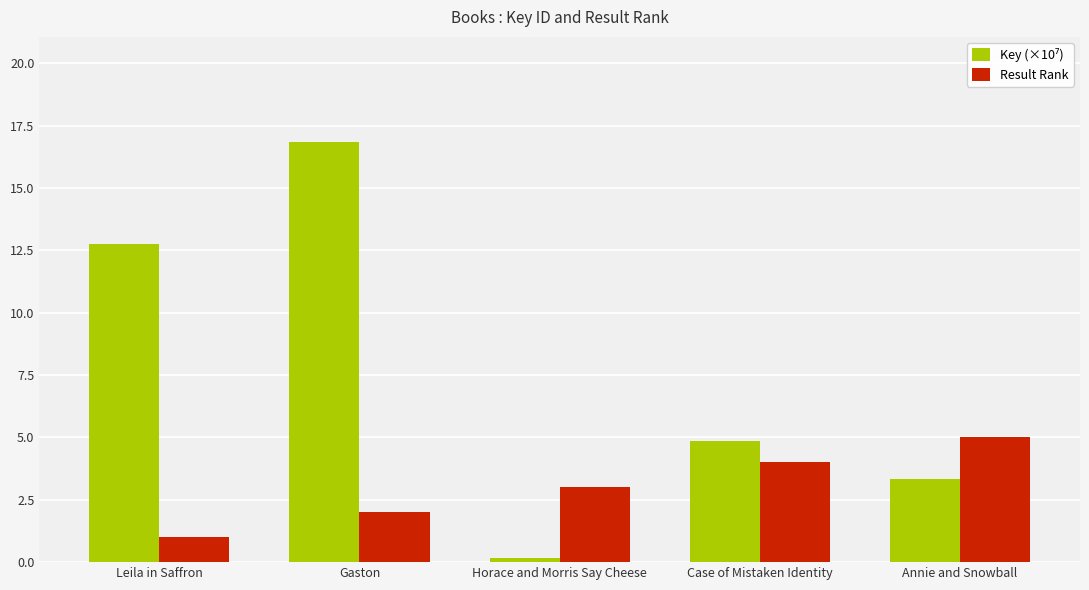

The Result Rank series shows 7.0 at Annie and Snowball. True or false?

False